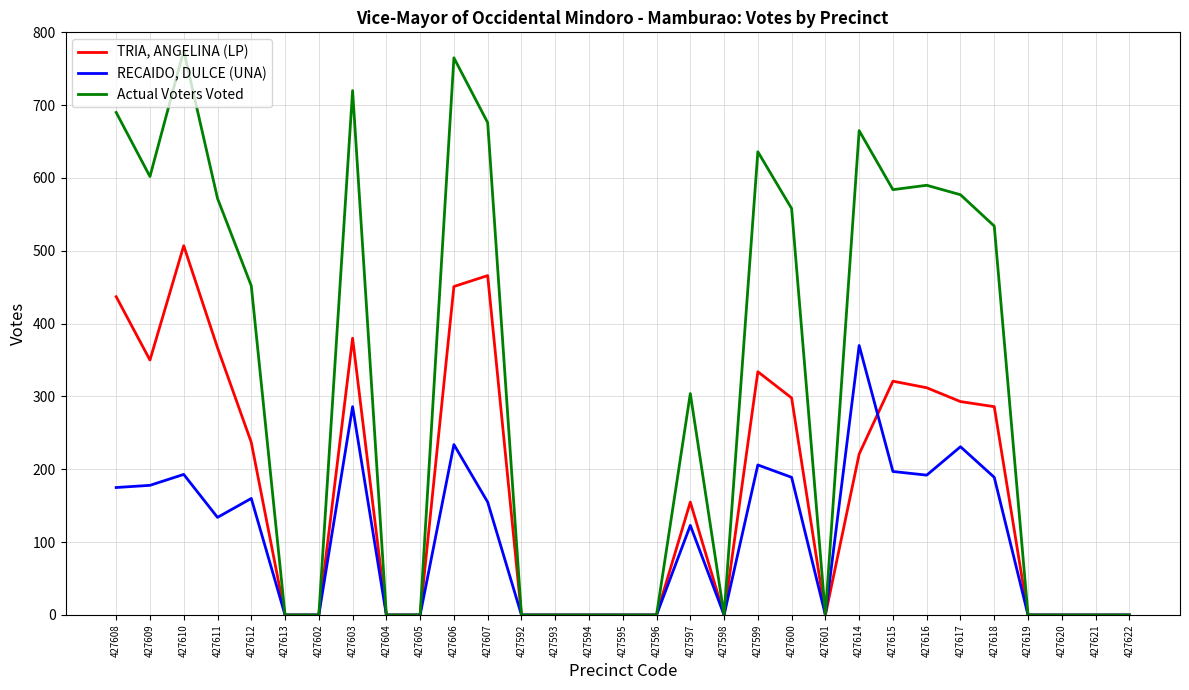

What is the difference between the second highest and minimum values in the RECAIDO, DULCE (UNA) series?

286